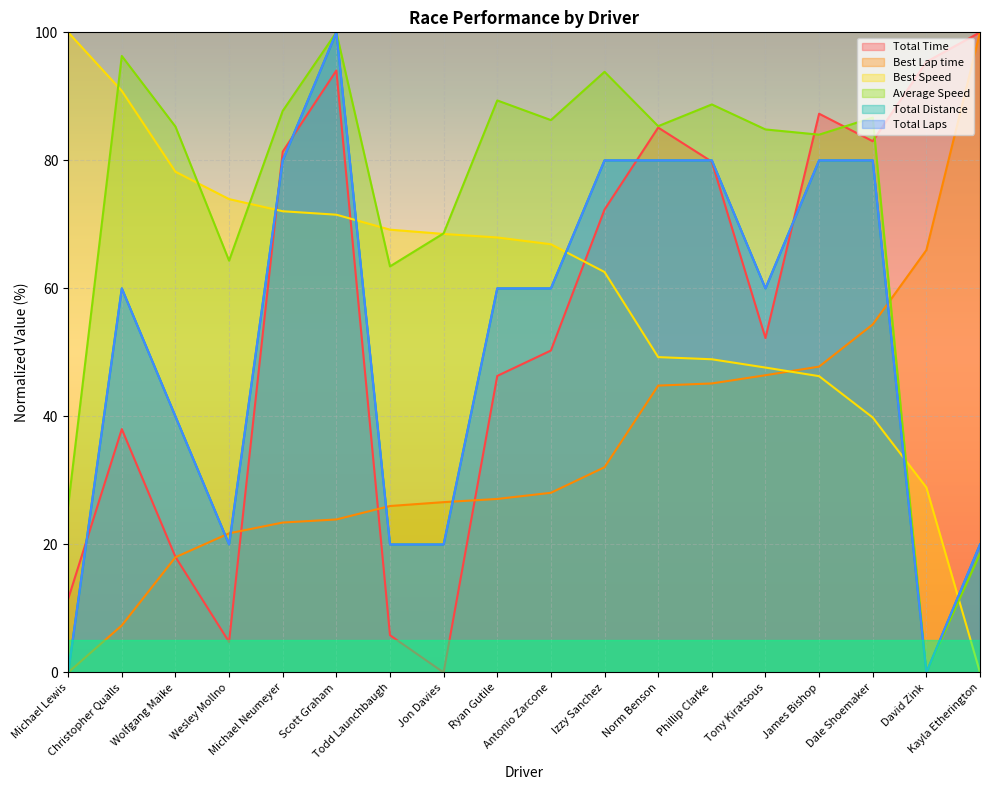

True or false: Total Laps and Total Distance cross at least once.

False